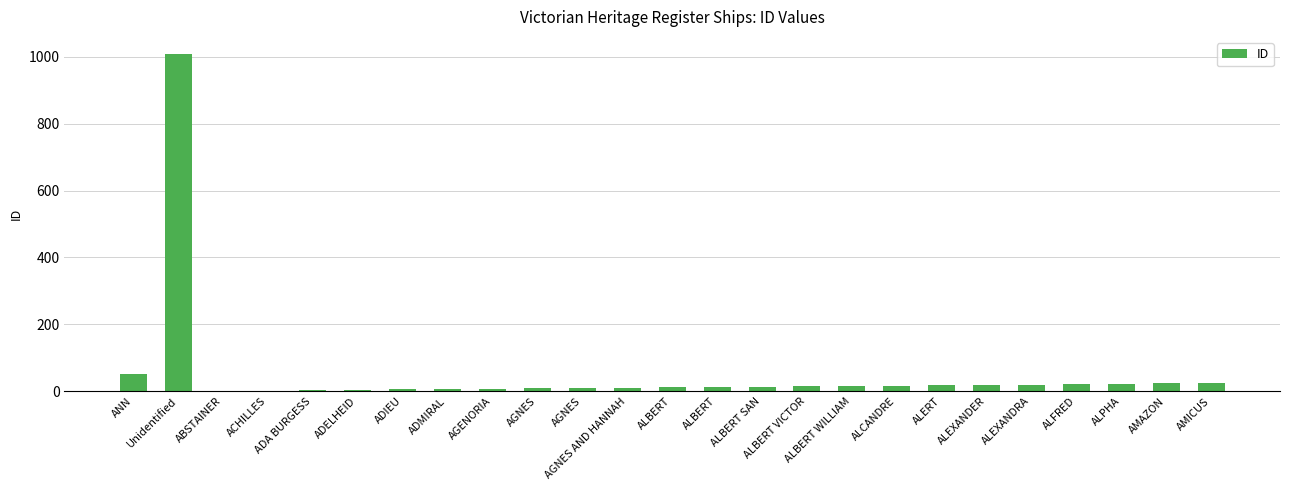

What is the smallest value displayed?

1